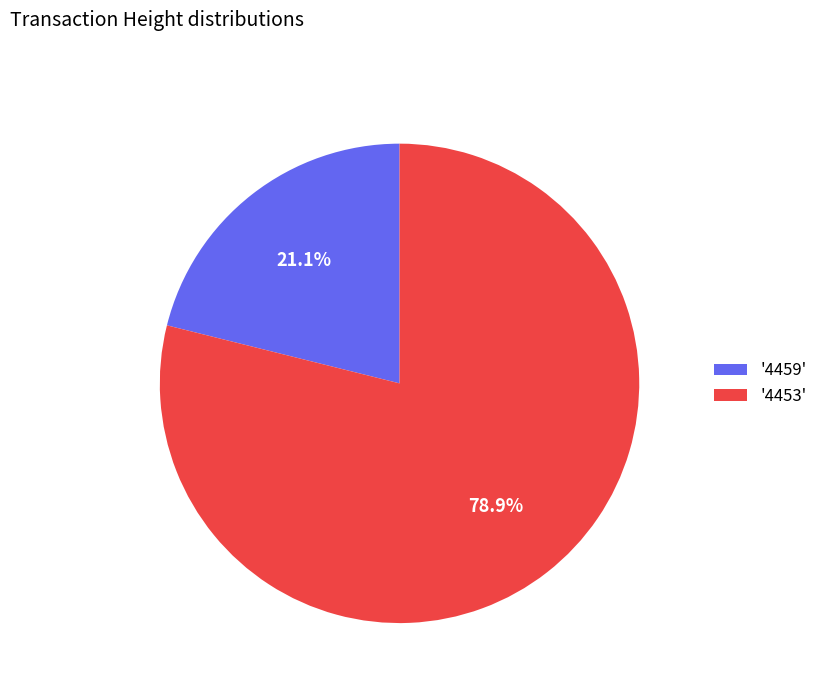

Is there a majority slice in this chart?

Yes